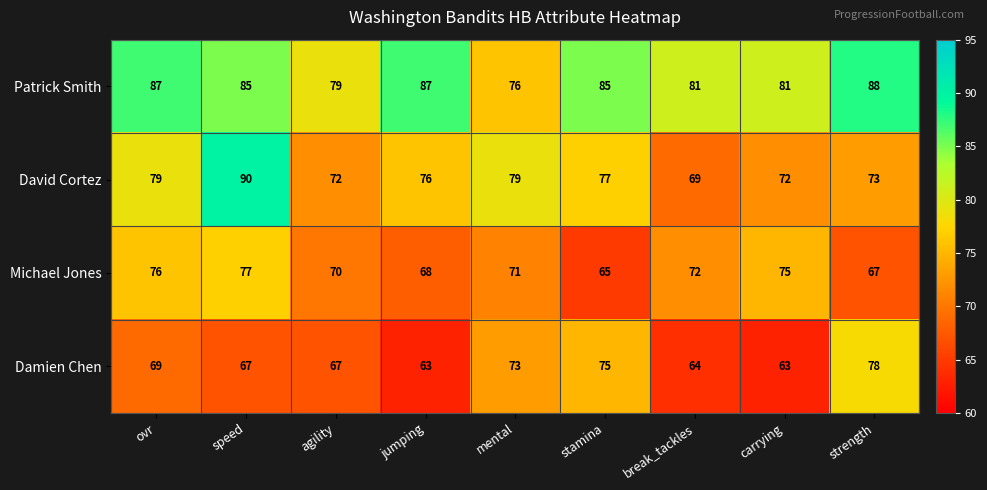

Between break_tackles and strength, which series saw the biggest shift?

Damien Chen